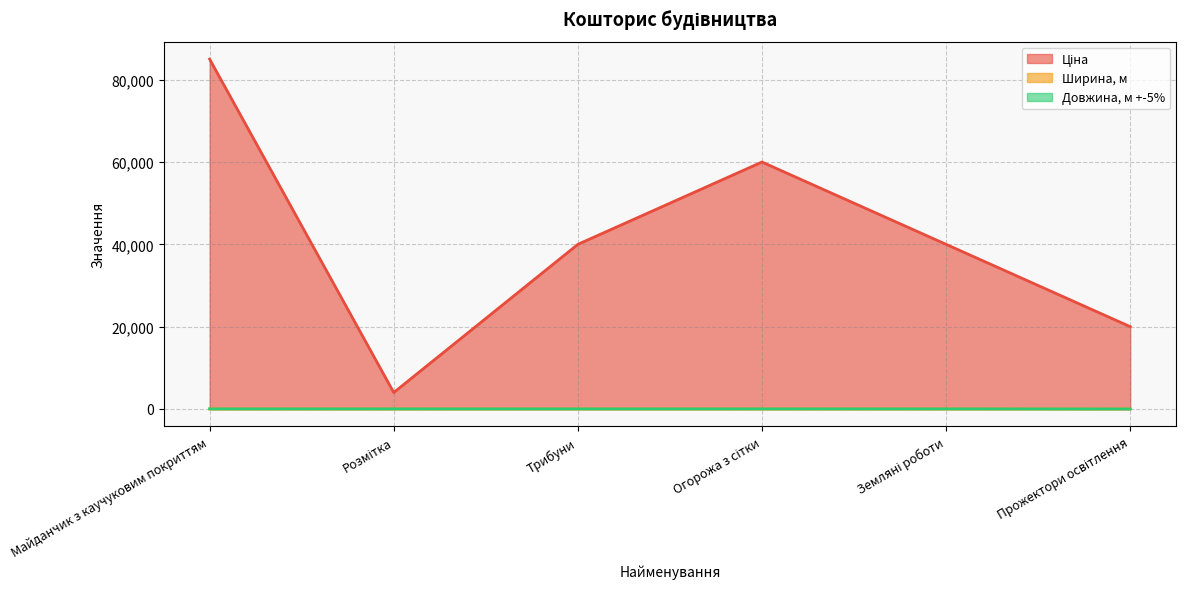

Reading left to right, extract all data points from this chart.

Ціна: Майданчик з каучуковим покриттям=85000	Розмітка=4000	Трибуни=40000	Огорожа з сітки=60000	Земляні роботи=40000	Прожектори освітлення=20000
Ширина, м: Майданчик з каучуковим покриттям=10	Розмітка=10	Трибуни=3	Огорожа з сітки=10	Земляні роботи=10	Прожектори освітлення=0
Довжина, м +-5%: Майданчик з каучуковим покриттям=20	Розмітка=20	Трибуни=20	Огорожа з сітки=20	Земляні роботи=20	Прожектори освітлення=0